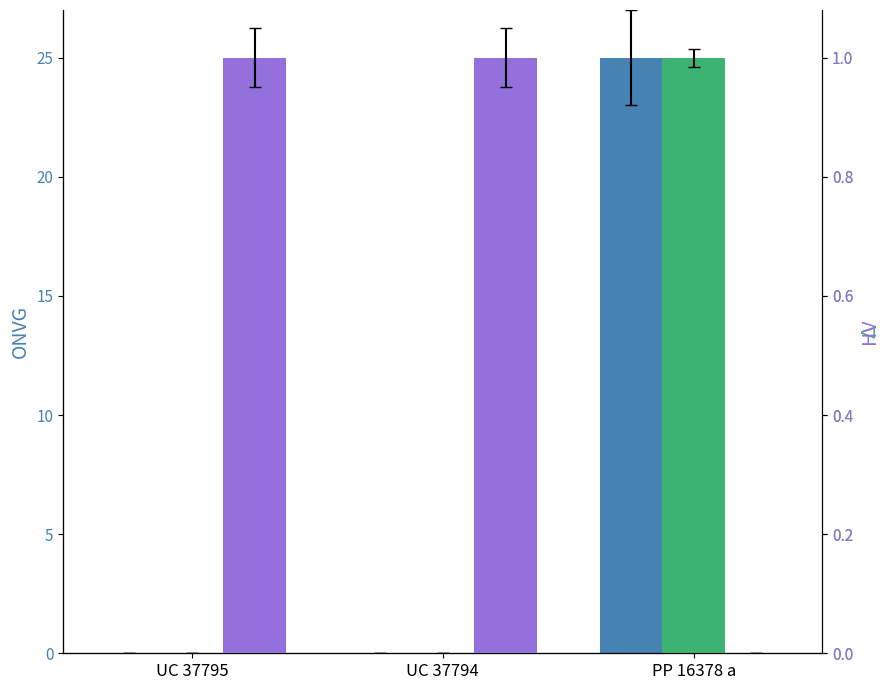

At which category is the sum across all series the highest?

PP 16378 a